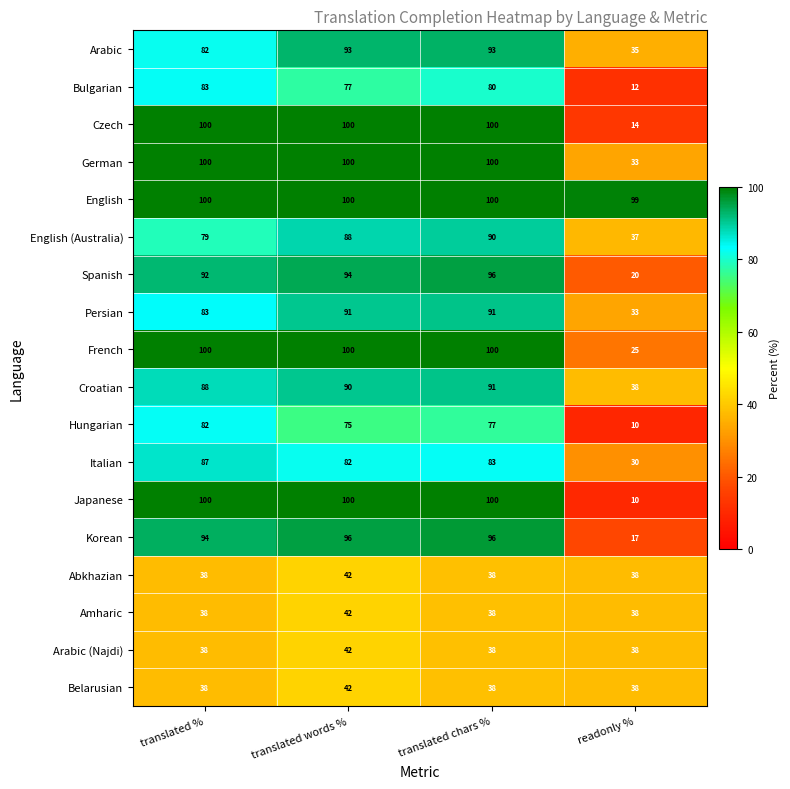

What is the minimum value for Amharic?

38